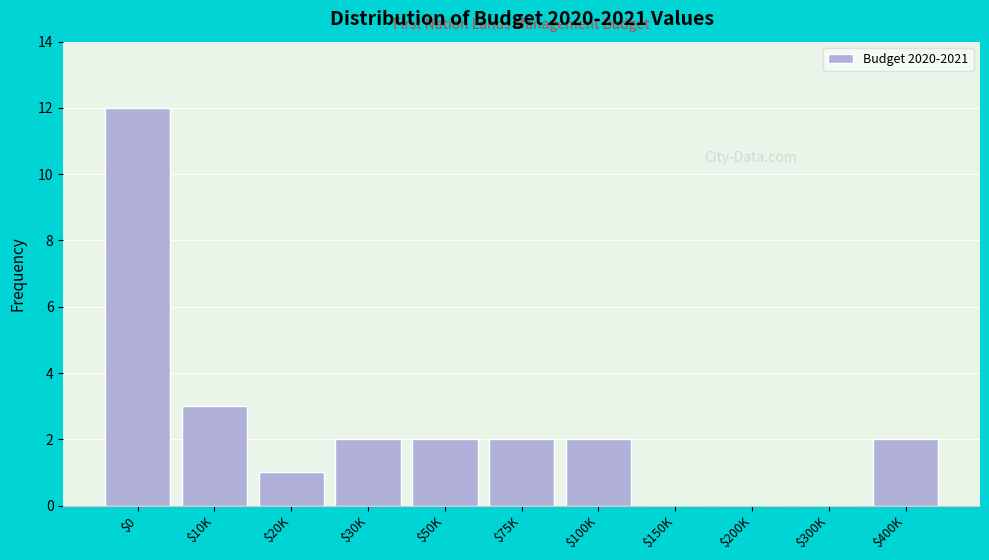

What is the sum of all values?

26